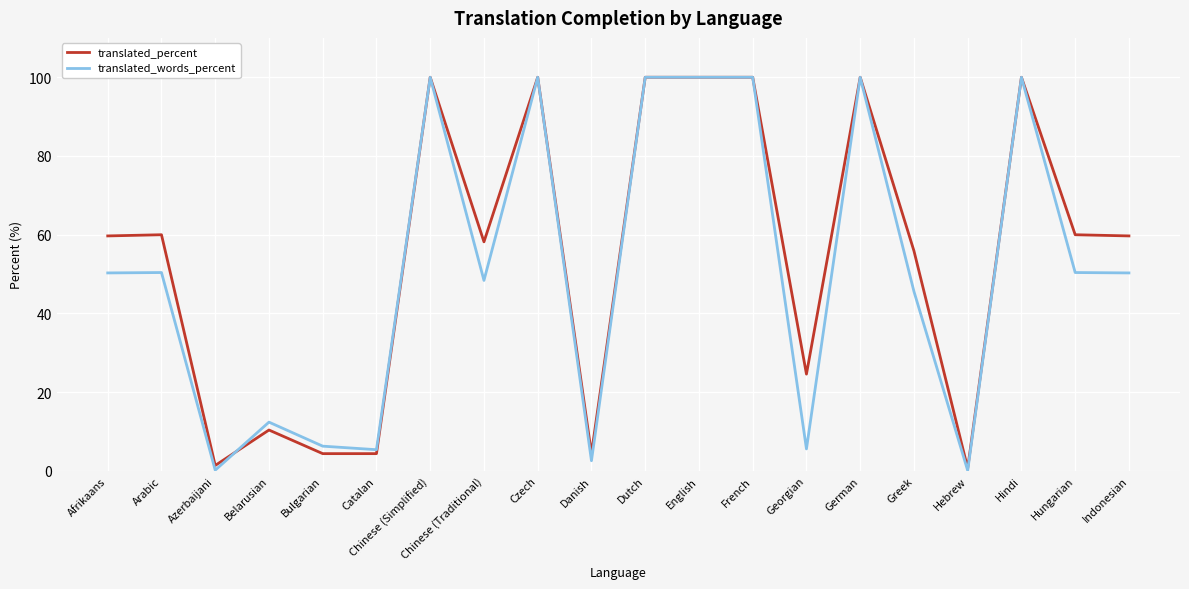

Read the translated_percent value at Arabic.

60.0